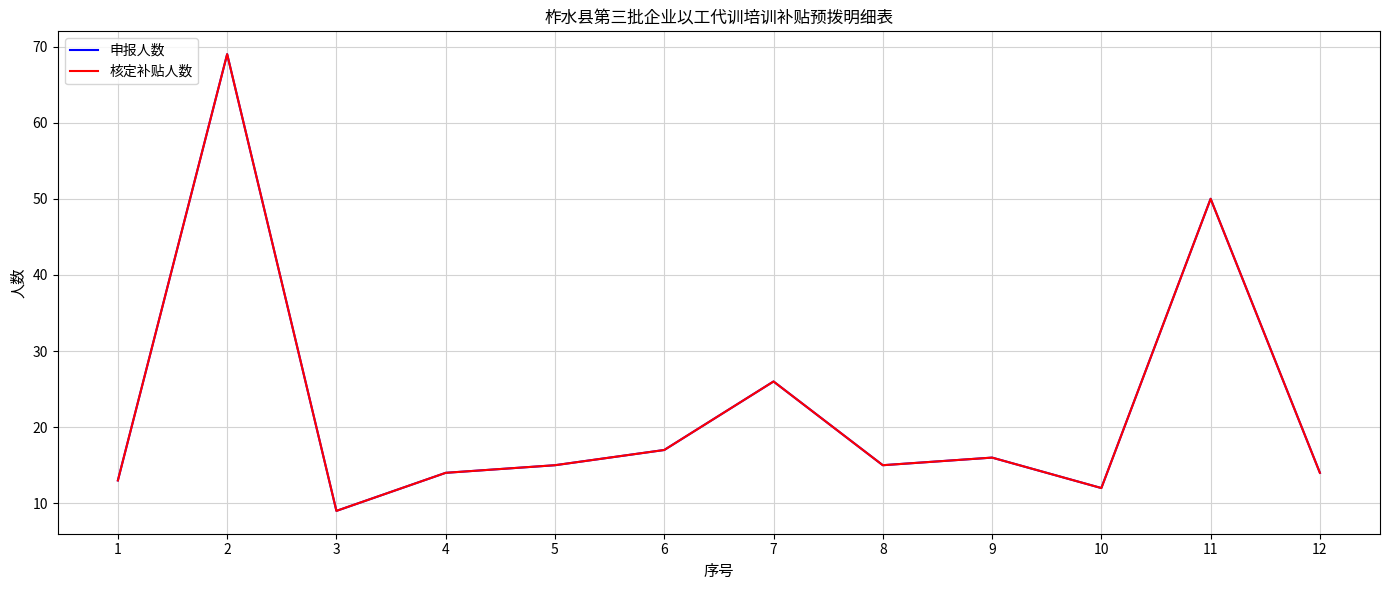

True or false: 核定补贴人数 has a value of 12 at 11.

False